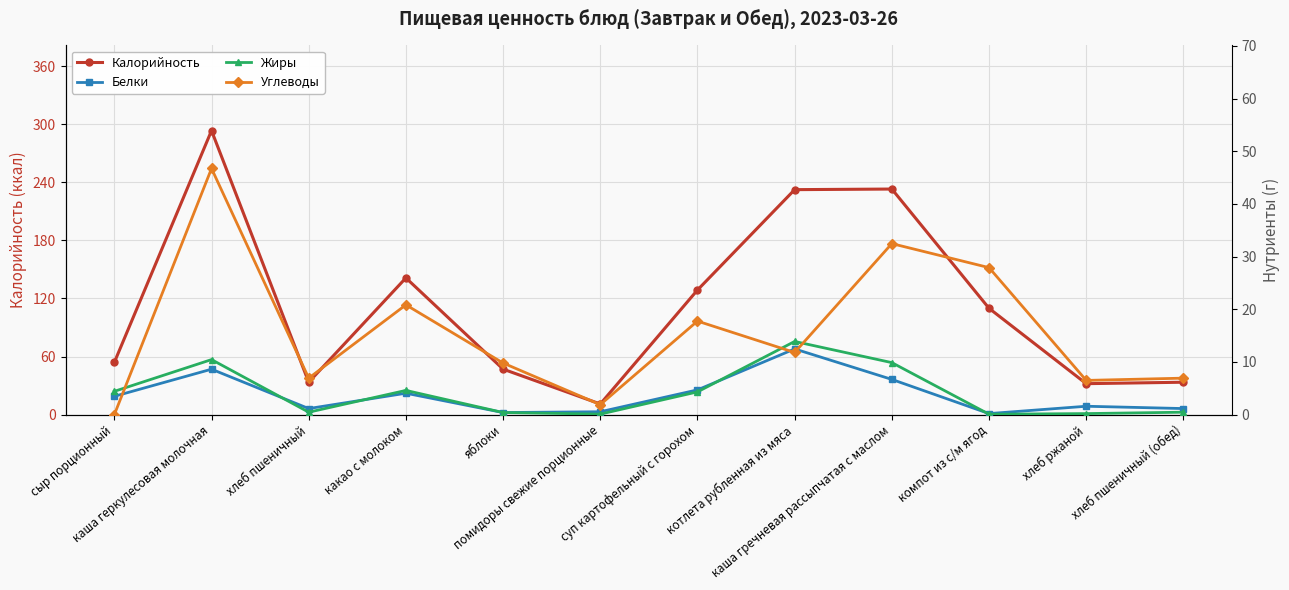

True or false: Жиры has more than 2 interior local peaks.

True